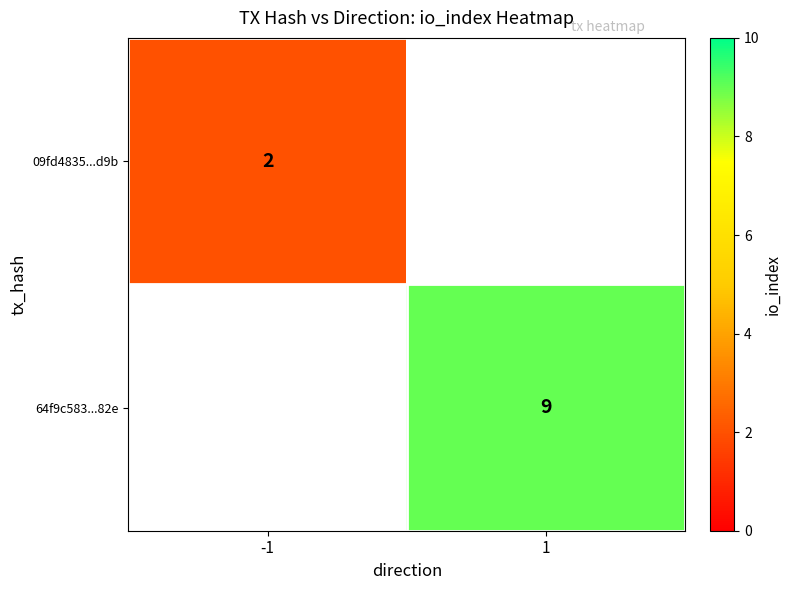

The 64f9c583...82e series shows 9 at 1. True or false?

True